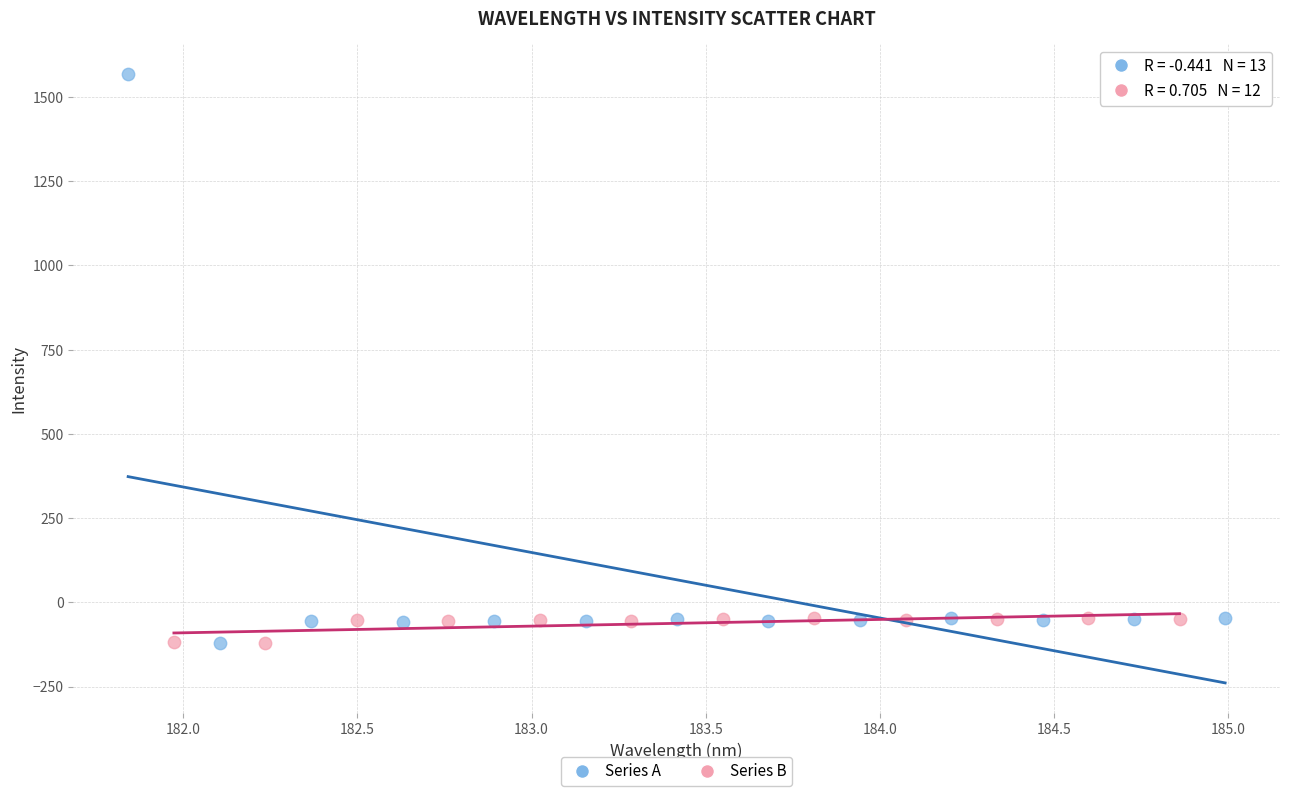

Which series has the widest spread of Y values?

Series A